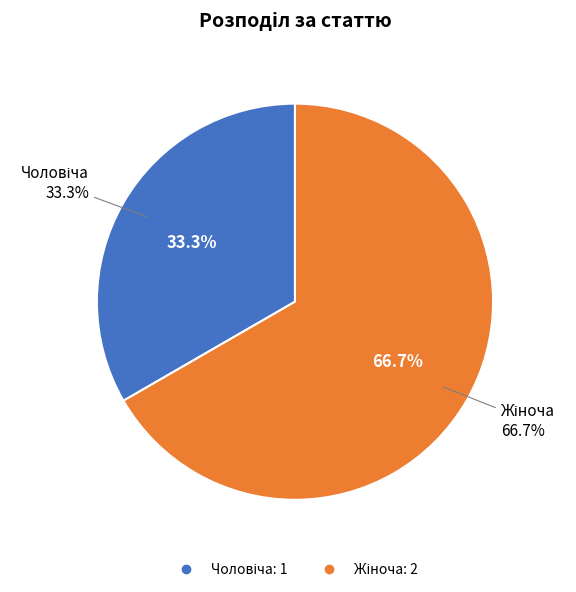

Between Чоловіча and Жіноча, which is larger?

Жіноча